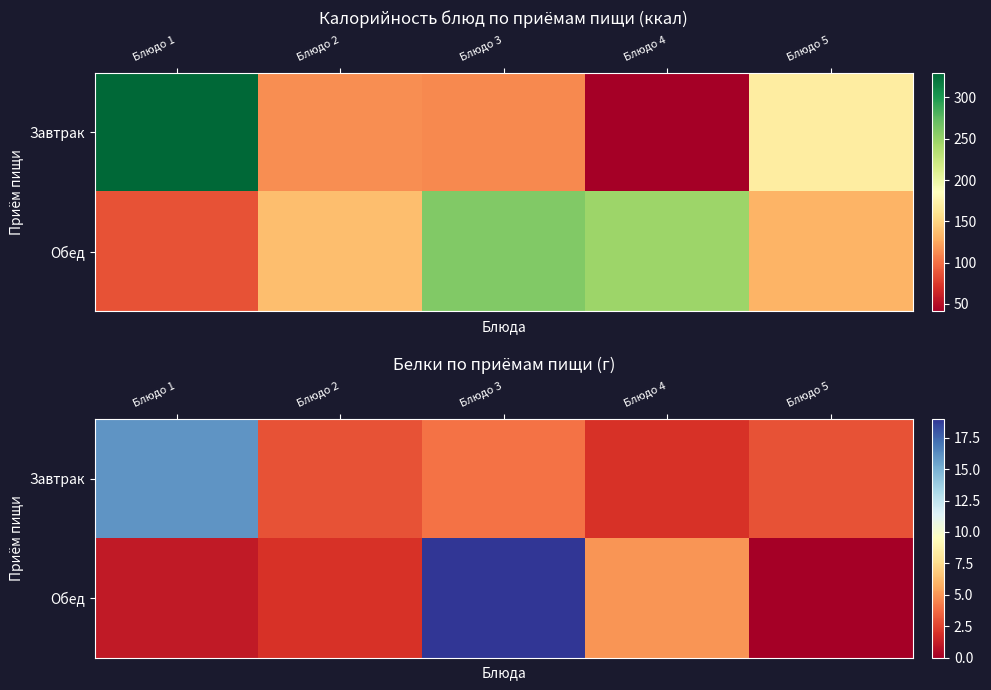

True or false: Завтрак has a value of 7.1 at Блюдо 3.

False